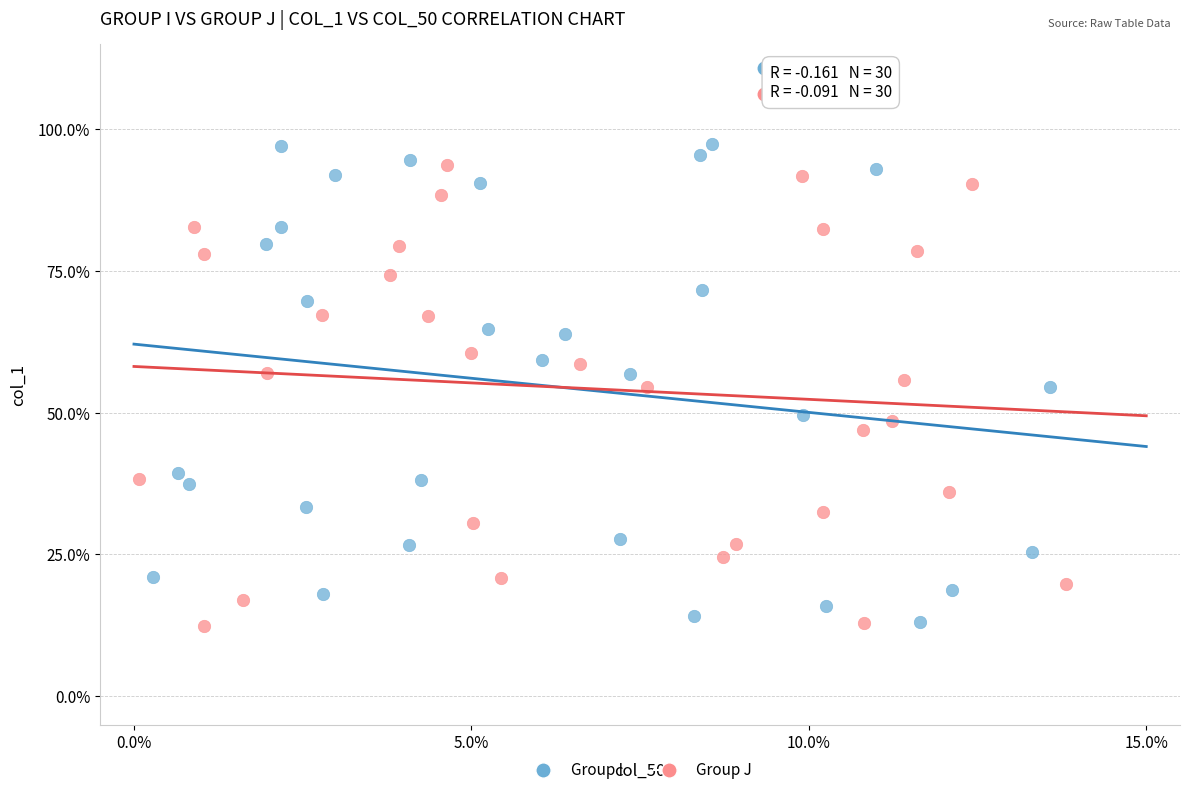

What are all the series names shown in the legend?

Group I, Group J